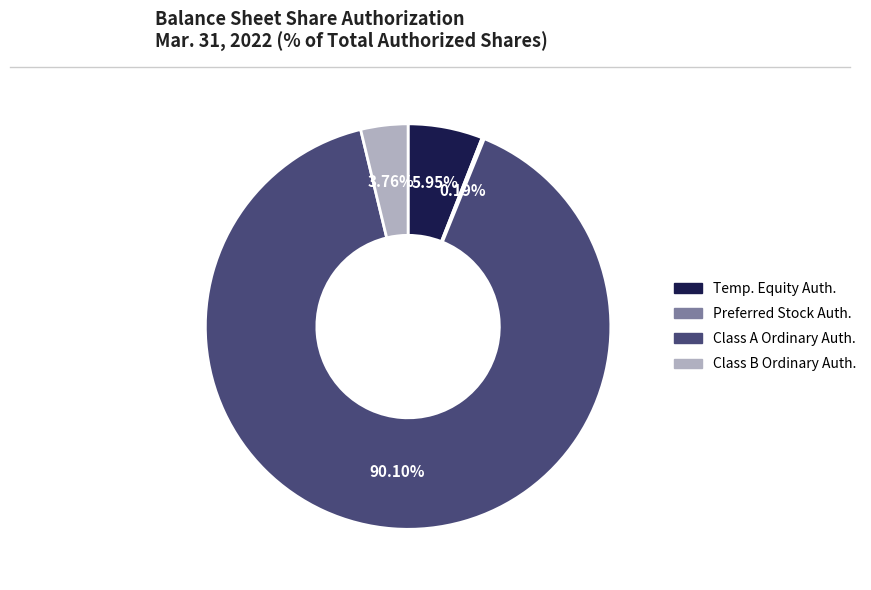

To the nearest percent, what is the difference between the largest and smallest slice percentages?

90%